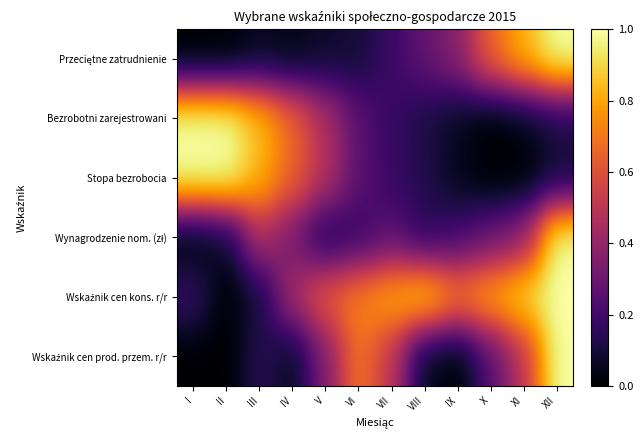

What is the difference between the highest and lowest values at IV?

0.6